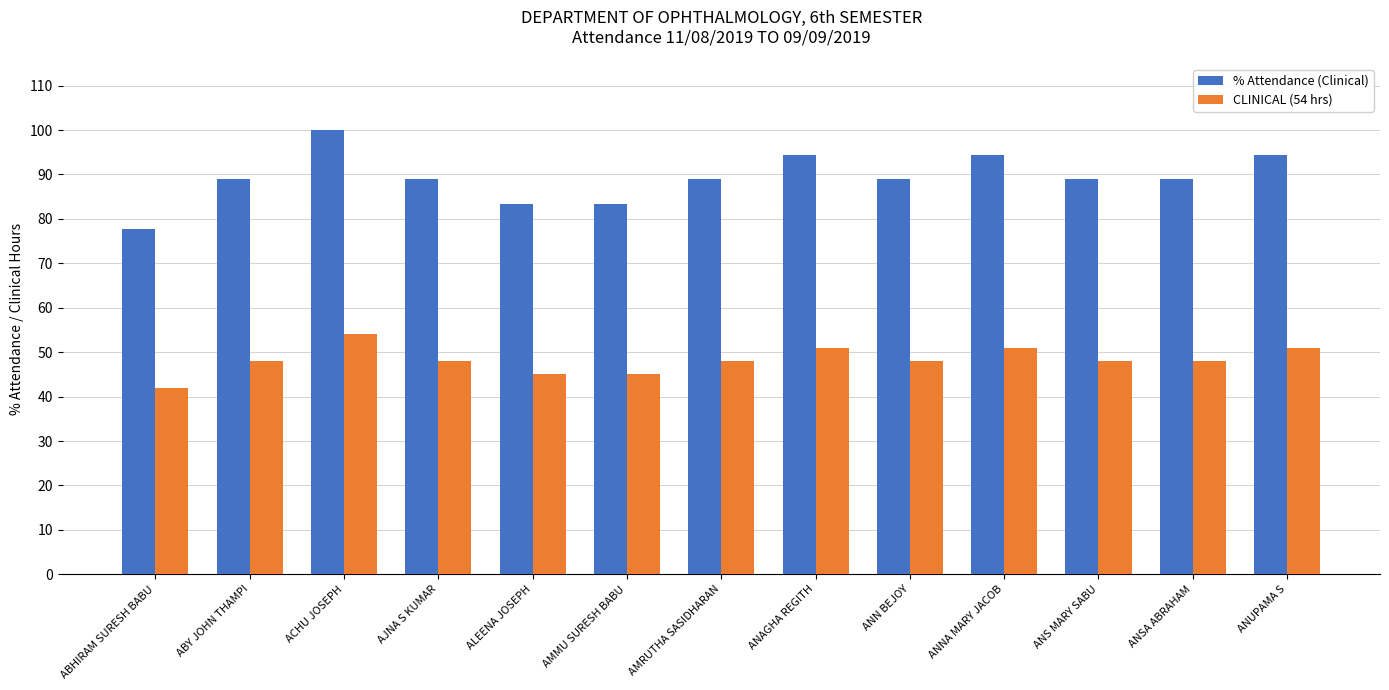

List the series in order of their peak value, lowest first.

CLINICAL (54 hrs), % Attendance (Clinical)